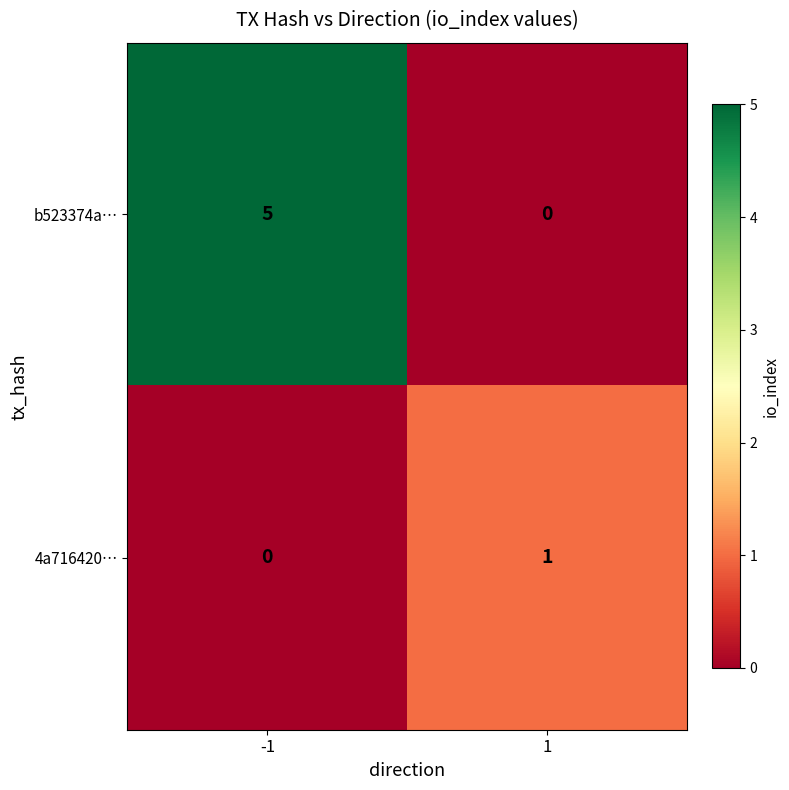

Which series changed the most between -1 and 1?

b523374a…